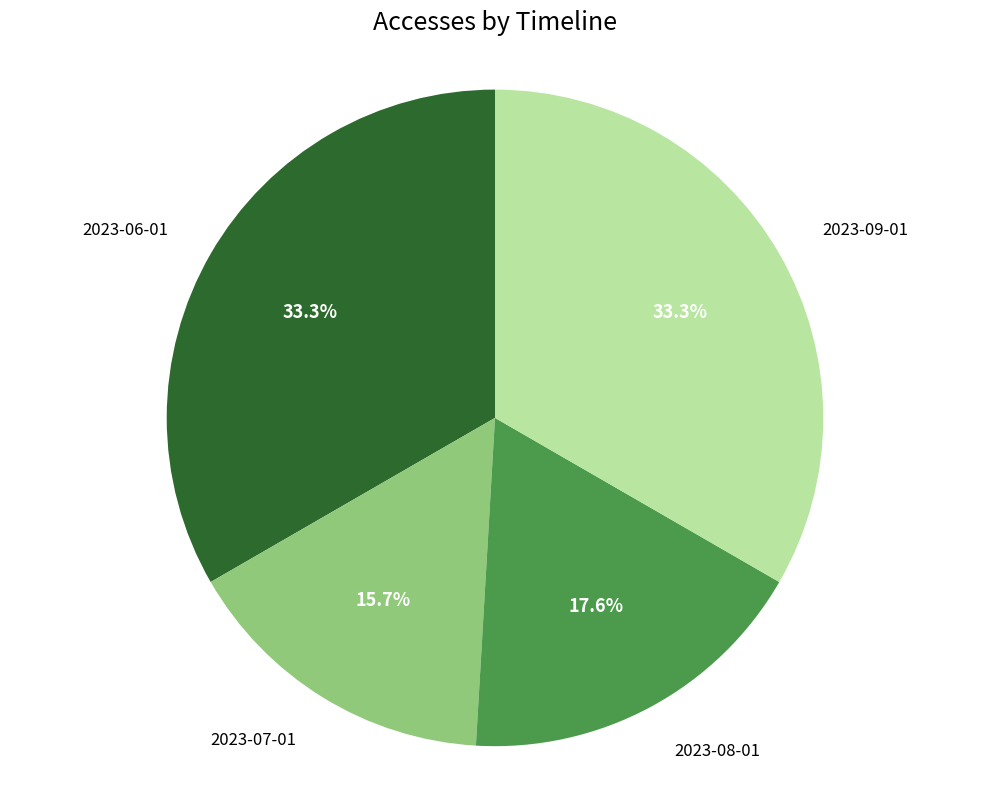

Is there any slice that represents more than half of the pie?

No